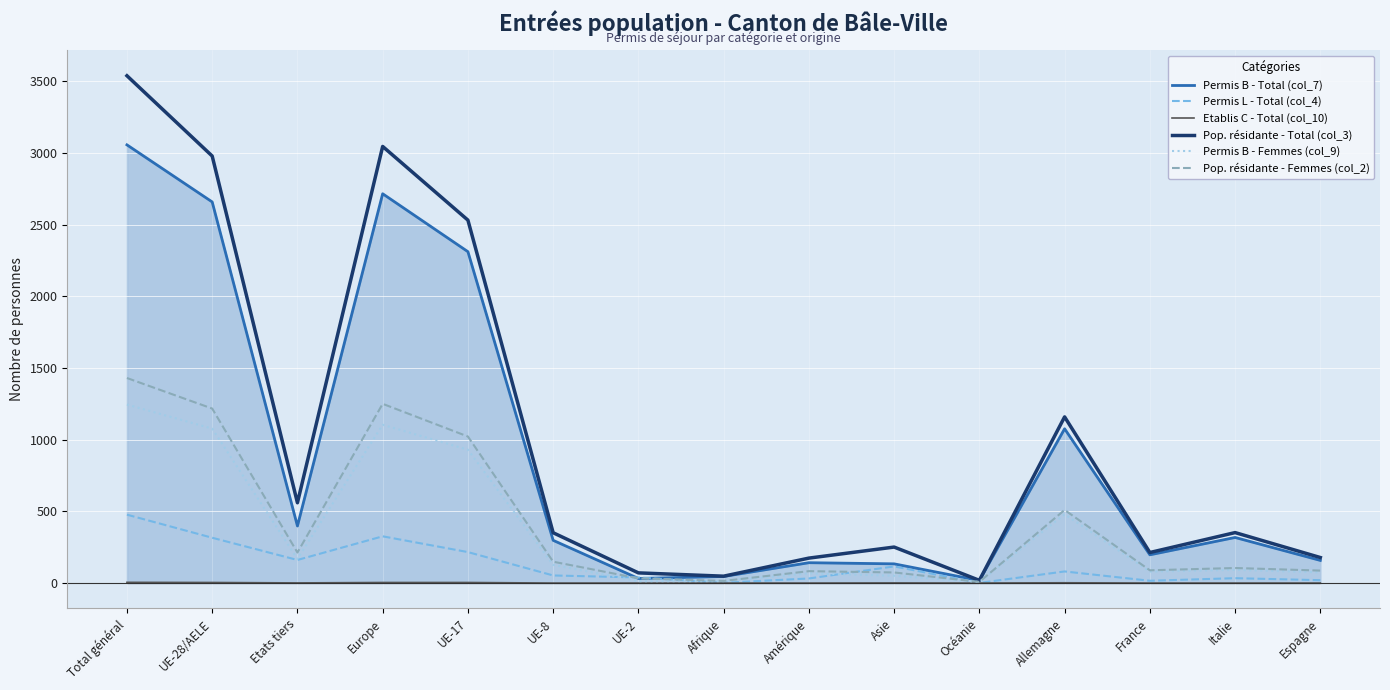

What is the average value of the Permis B - Femmes (col_9) series?

369